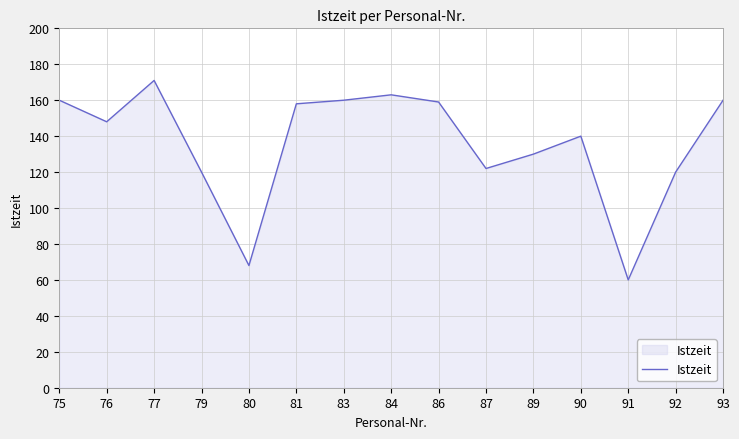

What is the maximum value shown in the chart?

171